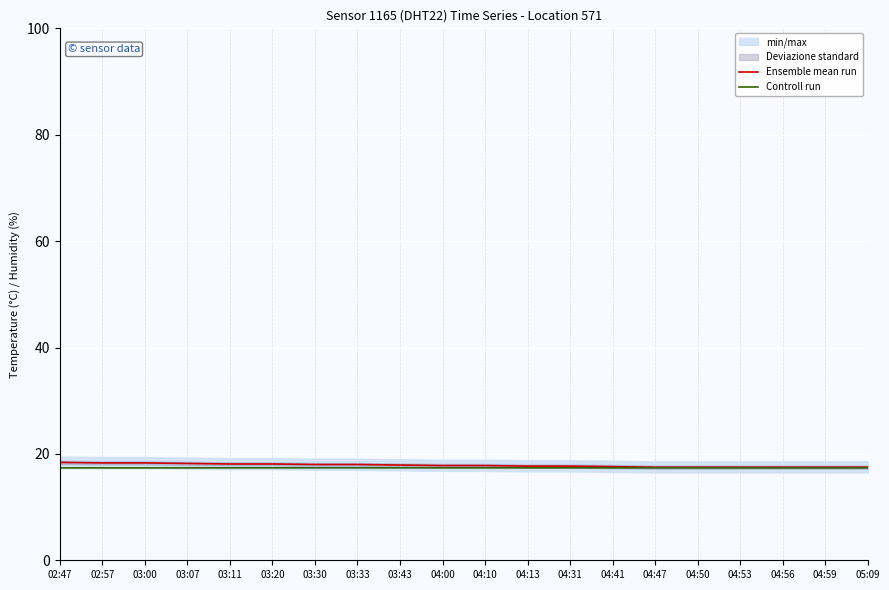

Rank the series by their average value, from highest to lowest.

Ensemble mean run, Controll run